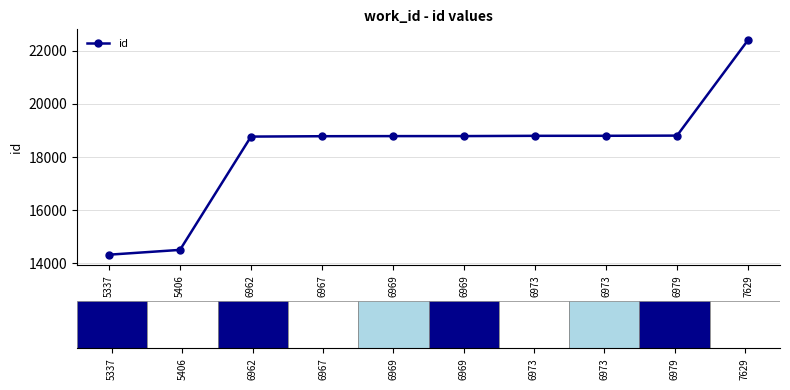

How many data points does each series have?

10